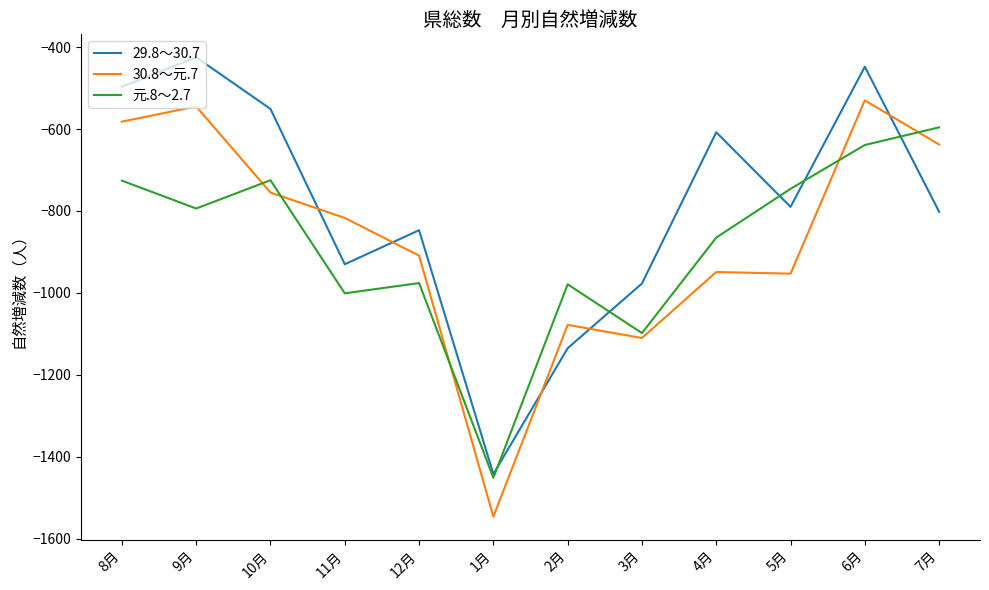

Which series has the largest total across all categories?

29.8～30.7